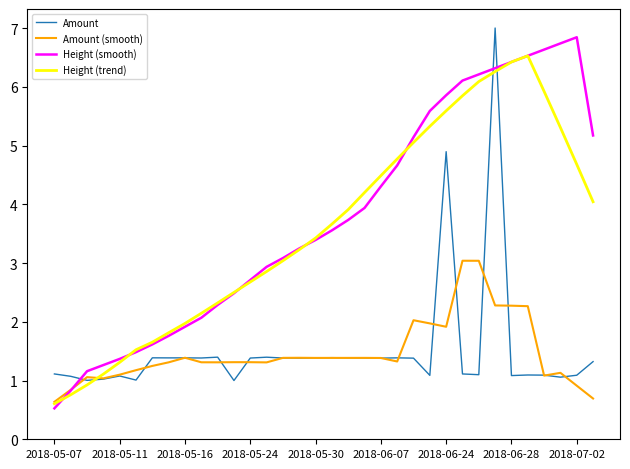

Which series has the largest range (max minus min)?

Height (smooth)